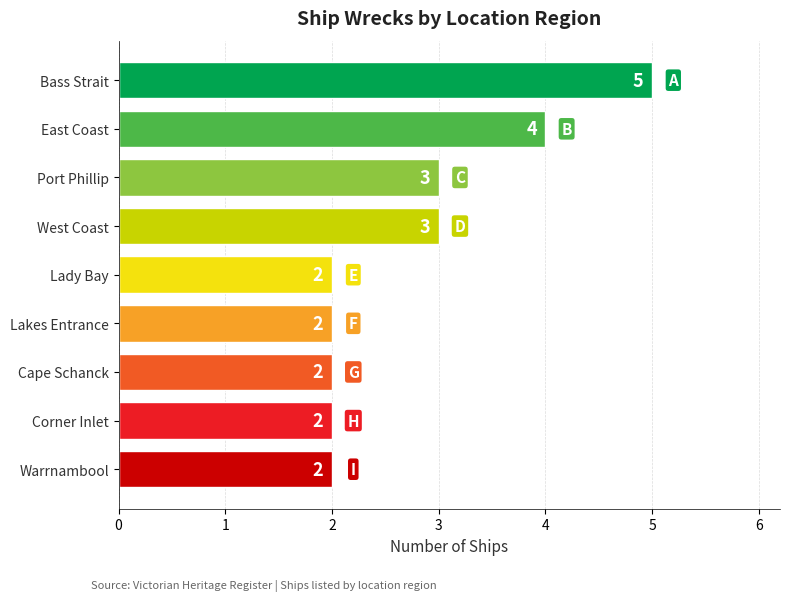

Count the values in the range 2 to 3.

7